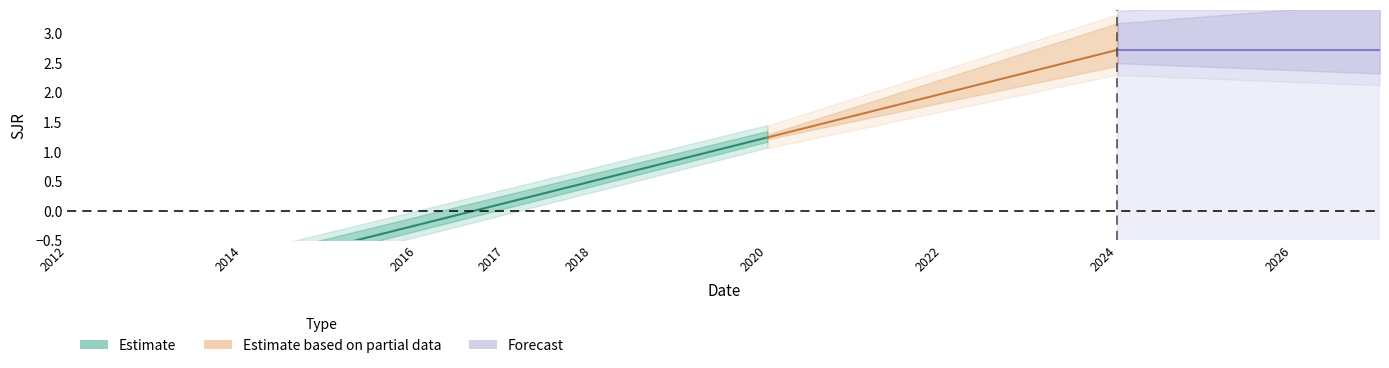

Does the chart have visible grid lines?

No